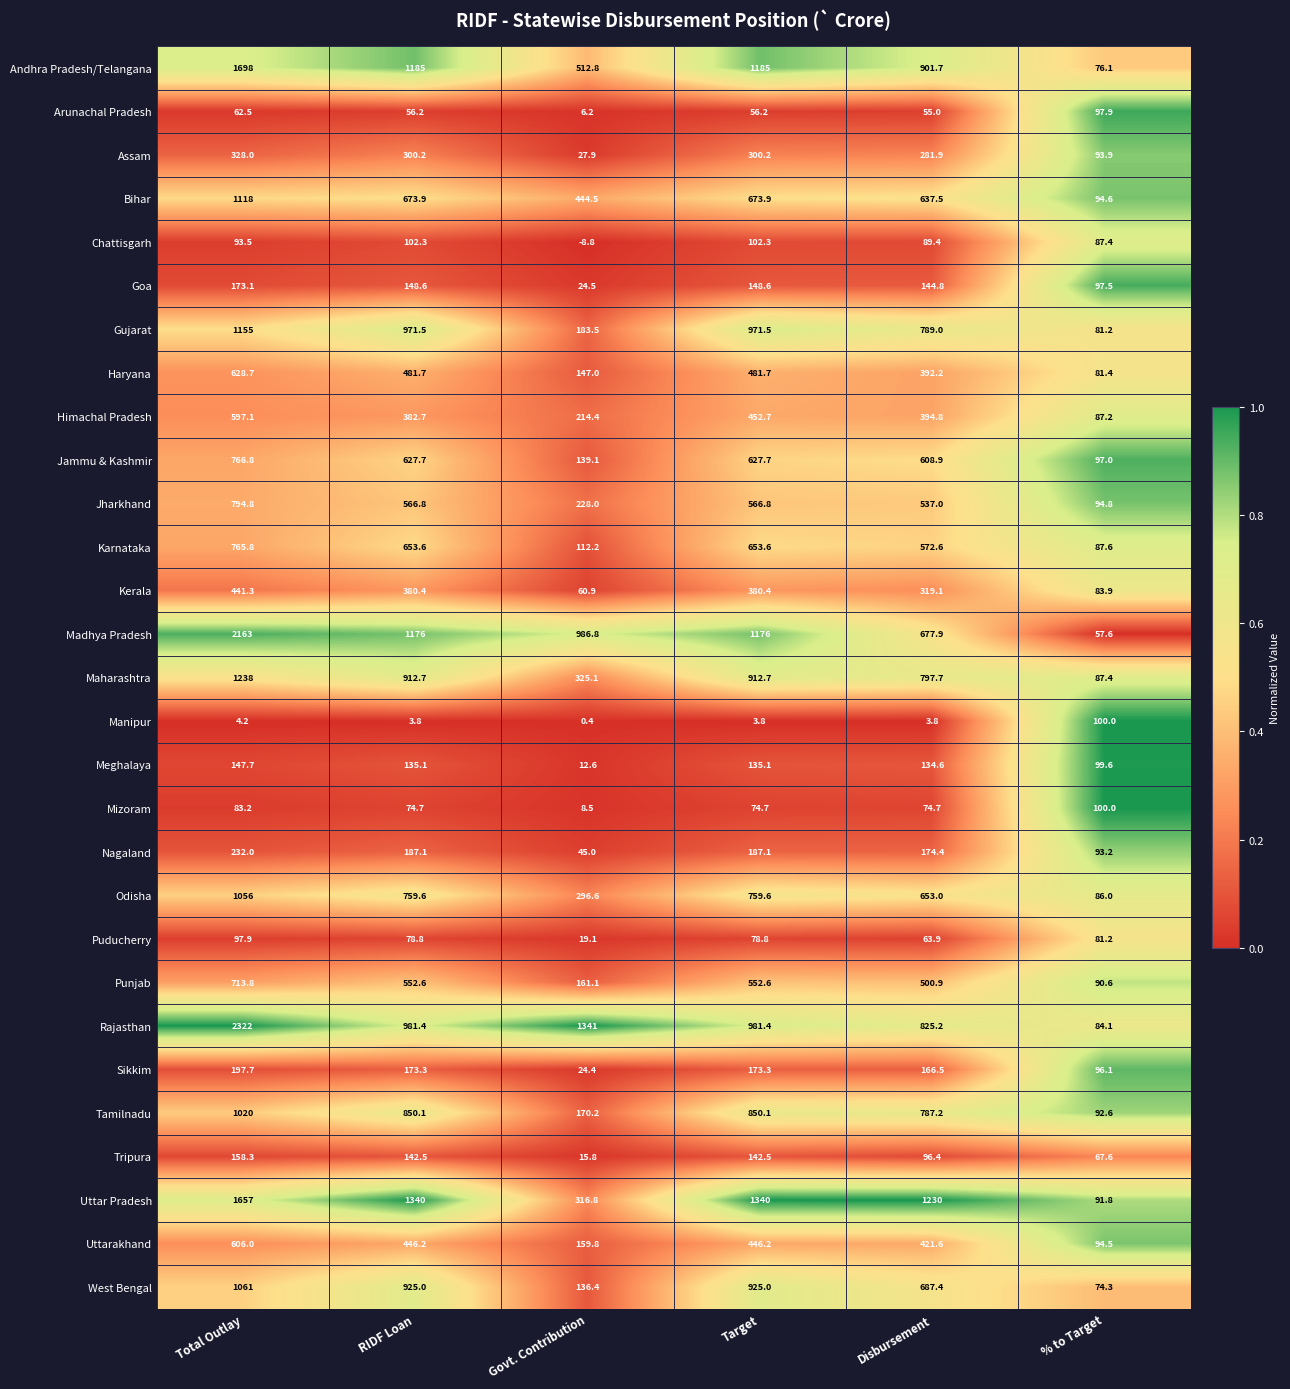

Is it true that Haryana equals 229.6 at Disbursement?

False